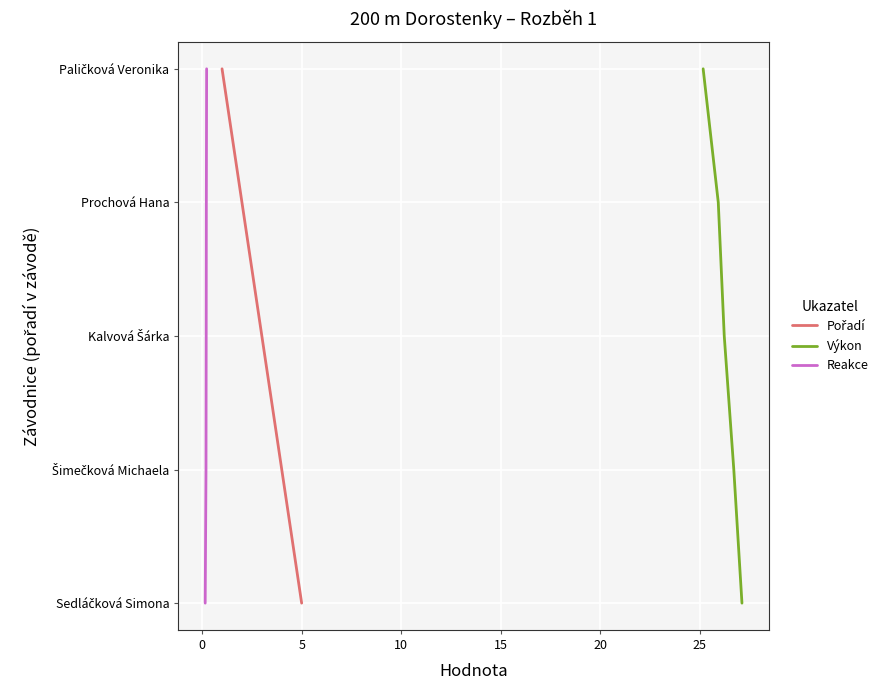

True or false: Pořadí and Reakce cross at least once.

False